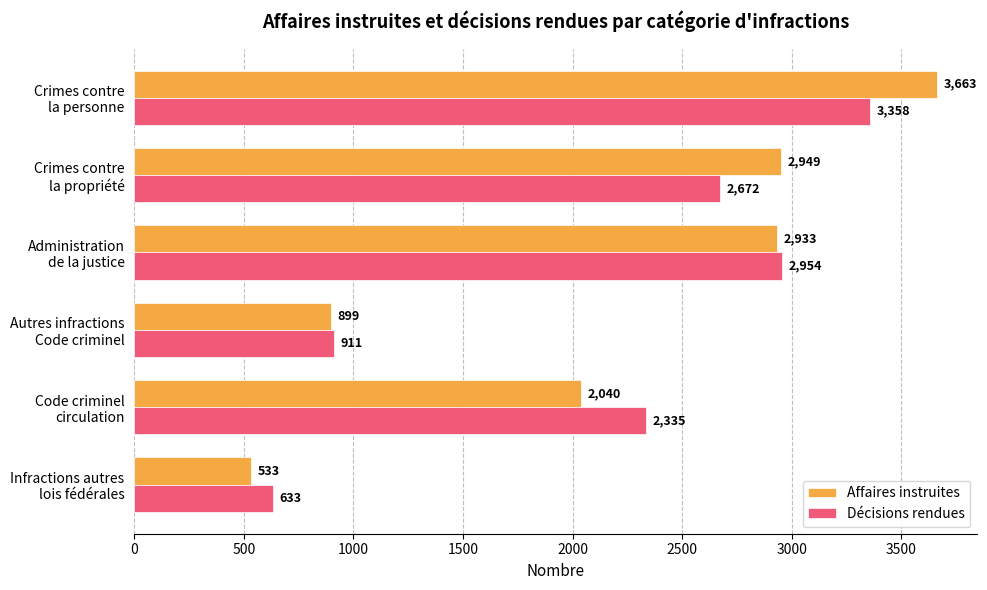

Which series has the widest spread of values?

Affaires instruites